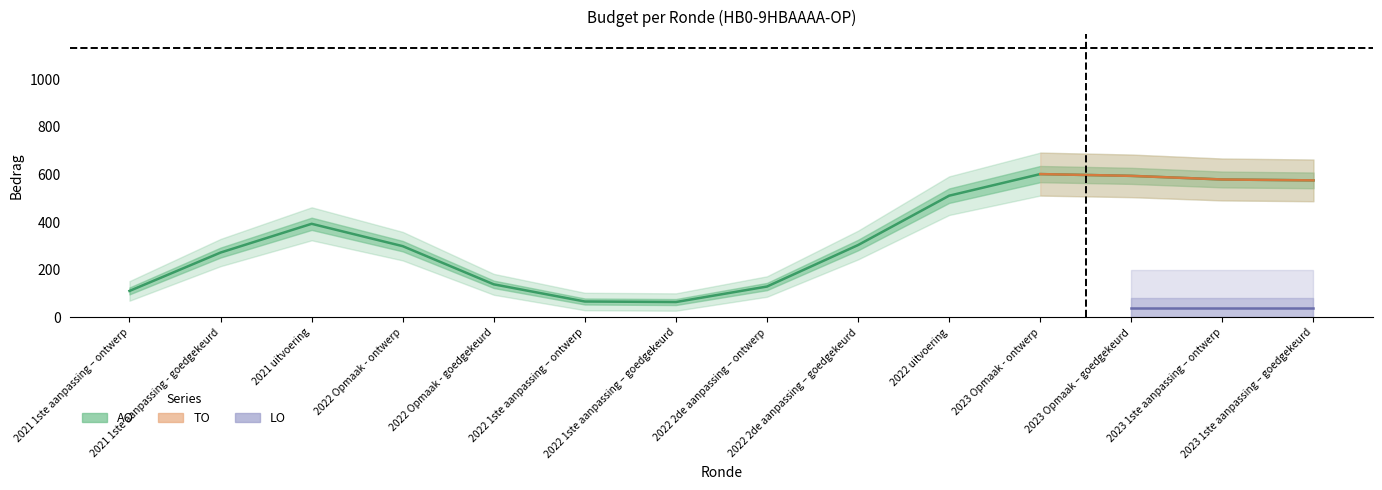

What is the label of the 14th point from the right?

2021 1ste aanpassing – ontwerp